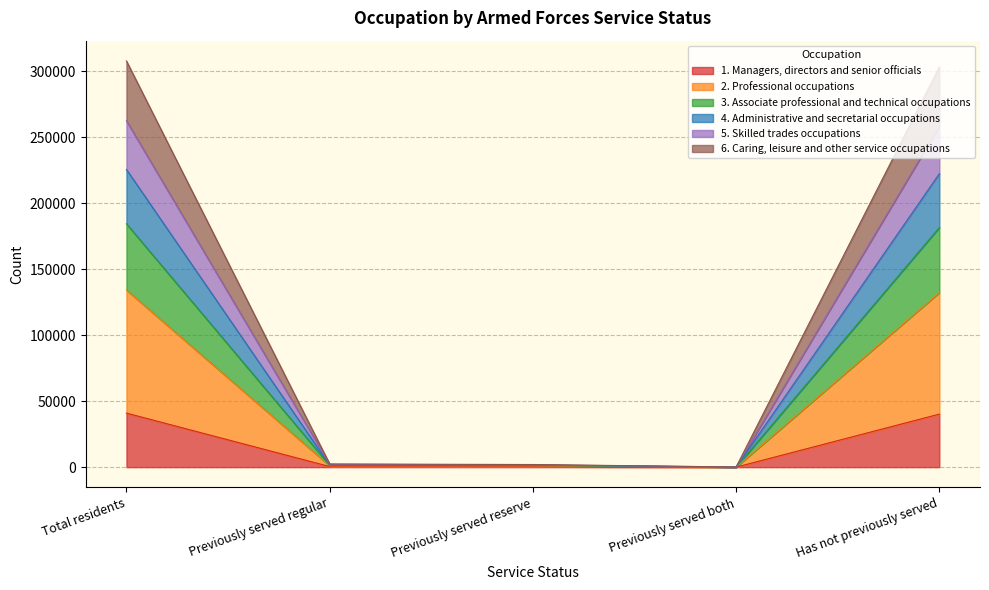

What position from the left is Previously served regular?

2